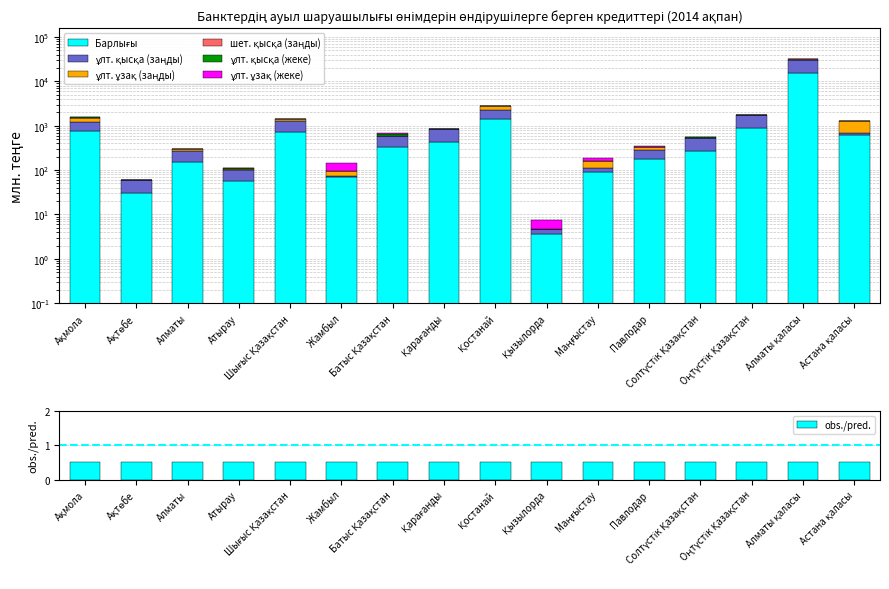

Between Қостанай and Астана қаласы, which is larger?

Қостанай